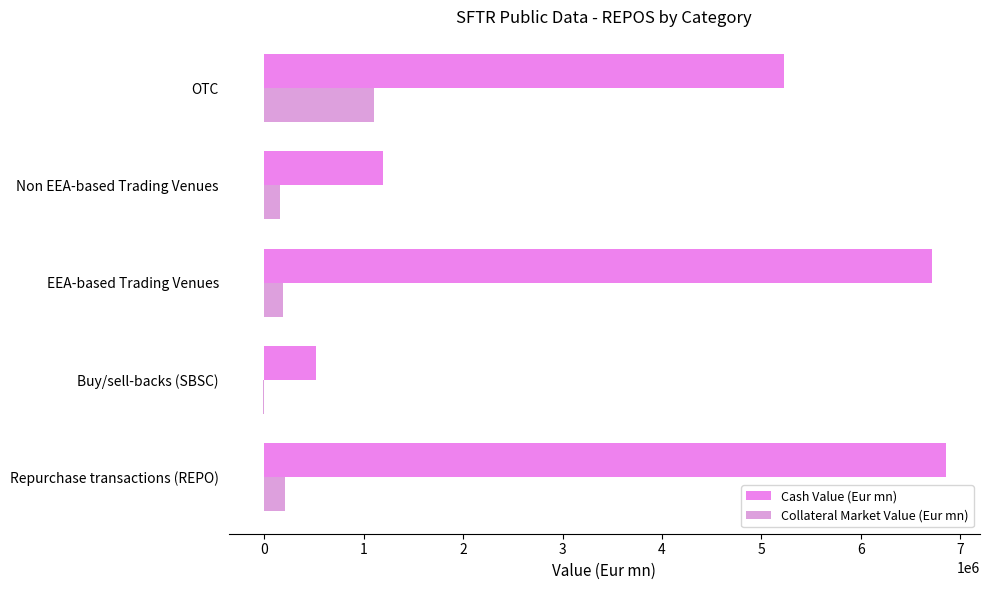

List the series in order of their peak value, highest first.

Cash Value (Eur mn), Collateral Market Value (Eur mn)